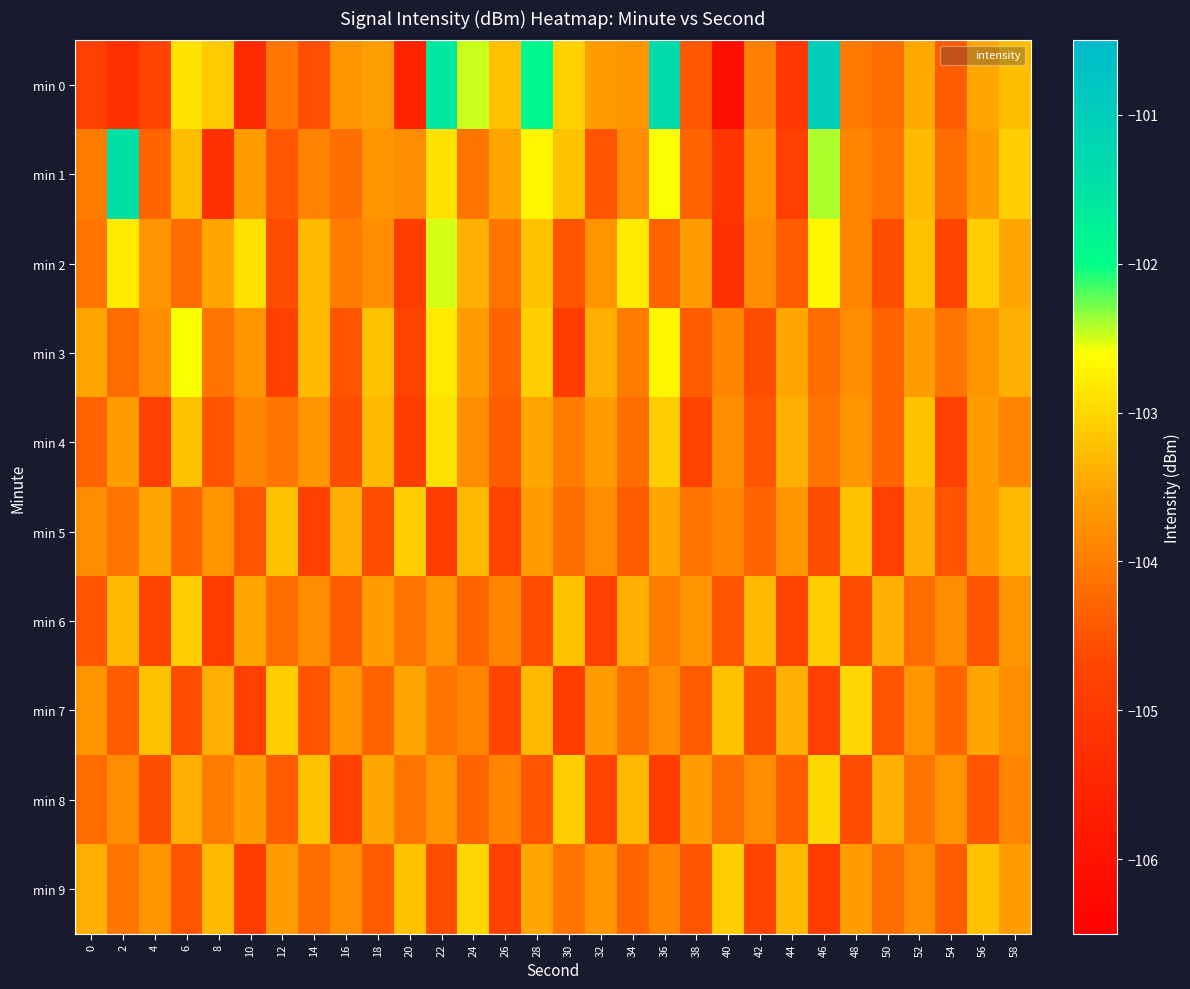

Reading left to right, transcribe all the data shown in this chart.

min 0: 0=-104.8	2=-105.2	4=-104.7	6=-102.9	8=-103.1	10=-105.4	12=-104.1	14=-104.6	16=-103.7	18=-103.6	20=-105.6	22=-101.6	24=-102.5	26=-103.2	28=-101.9	30=-103.0	32=-103.6	34=-103.7	36=-101.4	38=-104.5	40=-106.1	42=-104.0	44=-105.1	46=-101.0	48=-104.0	50=-104.2	52=-103.5	54=-104.4	56=-103.5	58=-103.3
min 1: 0=-104.0	2=-101.5	4=-104.3	6=-103.3	8=-105.2	10=-103.6	12=-104.4	14=-103.9	16=-104.2	18=-103.7	20=-103.8	22=-102.9	24=-104.1	26=-103.5	28=-102.7	30=-103.2	32=-104.5	34=-103.8	36=-102.6	38=-104.3	40=-105.1	42=-103.7	44=-104.8	46=-102.4	48=-103.9	50=-104.1	52=-103.3	54=-104.2	56=-103.6	58=-103.1
min 2: 0=-104.1	2=-102.8	4=-103.7	6=-104.2	8=-103.5	10=-102.9	12=-104.6	14=-103.3	16=-104.0	18=-103.8	20=-104.9	22=-102.5	24=-103.4	26=-104.1	28=-103.2	30=-104.5	32=-103.7	34=-102.8	36=-104.3	38=-103.6	40=-105.2	42=-103.8	44=-104.4	46=-102.7	48=-103.9	50=-104.6	52=-103.2	54=-104.7	56=-103.1	58=-103.5
min 3: 0=-103.5	2=-104.2	4=-103.8	6=-102.6	8=-104.1	10=-103.7	12=-104.8	14=-103.3	16=-104.5	18=-103.2	20=-104.7	22=-102.8	24=-103.6	26=-104.3	28=-103.1	30=-104.9	32=-103.4	34=-104.0	36=-102.7	38=-104.4	40=-103.9	42=-104.6	44=-103.5	46=-104.2	48=-103.8	50=-104.3	52=-103.6	54=-104.1	56=-103.7	58=-103.4
min 4: 0=-104.3	2=-103.6	4=-104.8	6=-103.2	8=-104.5	10=-103.9	12=-104.1	14=-103.7	16=-104.6	18=-103.3	20=-104.9	22=-102.9	24=-103.8	26=-104.4	28=-103.5	30=-104.0	32=-103.6	34=-104.2	36=-103.1	38=-104.7	40=-103.8	42=-104.5	44=-103.4	46=-104.1	48=-103.7	50=-104.3	52=-103.2	54=-104.8	56=-103.6	58=-103.9
min 5: 0=-103.8	2=-104.1	4=-103.5	6=-104.3	8=-103.7	10=-104.5	12=-103.2	14=-104.8	16=-103.4	18=-104.6	20=-103.1	22=-104.9	24=-103.3	26=-104.7	28=-103.6	30=-104.2	32=-103.8	34=-104.4	36=-103.5	38=-104.1	40=-103.9	42=-104.3	44=-103.7	46=-104.6	48=-103.2	50=-104.8	52=-103.4	54=-104.5	56=-103.6	58=-103.3
min 6: 0=-104.5	2=-103.3	4=-104.7	6=-103.1	8=-104.9	10=-103.5	12=-104.2	14=-103.8	16=-104.4	18=-103.6	20=-104.1	22=-103.7	24=-104.3	26=-103.9	28=-104.6	30=-103.2	32=-104.8	34=-103.4	36=-104.0	38=-103.7	40=-104.5	42=-103.3	44=-104.7	46=-103.1	48=-104.6	50=-103.4	52=-104.2	54=-103.8	56=-104.5	58=-103.7
min 7: 0=-103.7	2=-104.4	4=-103.2	6=-104.6	8=-103.4	10=-104.8	12=-103.1	14=-104.5	16=-103.7	18=-104.3	20=-103.5	22=-104.1	24=-103.9	26=-104.7	28=-103.3	30=-104.9	32=-103.6	34=-104.2	36=-103.8	38=-104.4	40=-103.2	42=-104.6	44=-103.4	46=-104.8	48=-103.0	50=-104.5	52=-103.7	54=-104.3	56=-103.5	58=-103.8
min 8: 0=-104.2	2=-103.8	4=-104.6	6=-103.4	8=-104.0	10=-103.6	12=-104.4	14=-103.2	16=-104.8	18=-103.5	20=-104.1	22=-103.7	24=-104.3	26=-103.9	28=-104.5	30=-103.1	32=-104.7	34=-103.3	36=-104.9	38=-103.6	40=-104.2	42=-103.8	44=-104.4	46=-103.0	48=-104.6	50=-103.4	52=-104.1	54=-103.7	56=-104.5	58=-103.9
min 9: 0=-103.4	2=-104.1	4=-103.7	6=-104.5	8=-103.3	10=-104.9	12=-103.6	14=-104.2	16=-103.8	18=-104.4	20=-103.2	22=-104.6	24=-103.0	26=-104.8	28=-103.5	30=-104.1	32=-103.7	34=-104.3	36=-103.9	38=-104.5	40=-103.1	42=-104.7	44=-103.3	46=-104.9	48=-103.6	50=-104.2	52=-103.8	54=-104.4	56=-103.2	58=-103.6